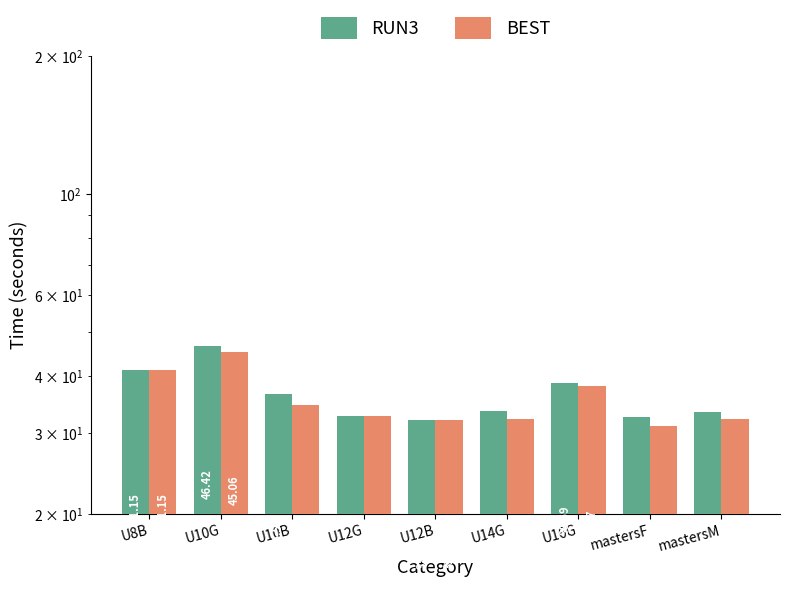

The BEST series shows 38.1 at U16G. True or false?

True